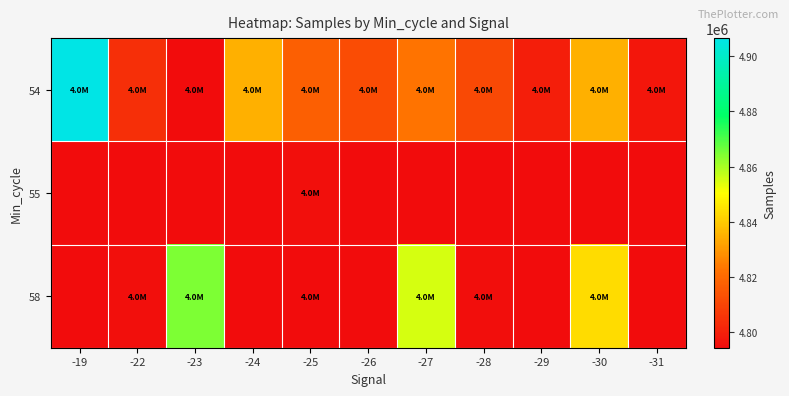

At -24, list the series in order from smallest to largest.

55, 58, 54